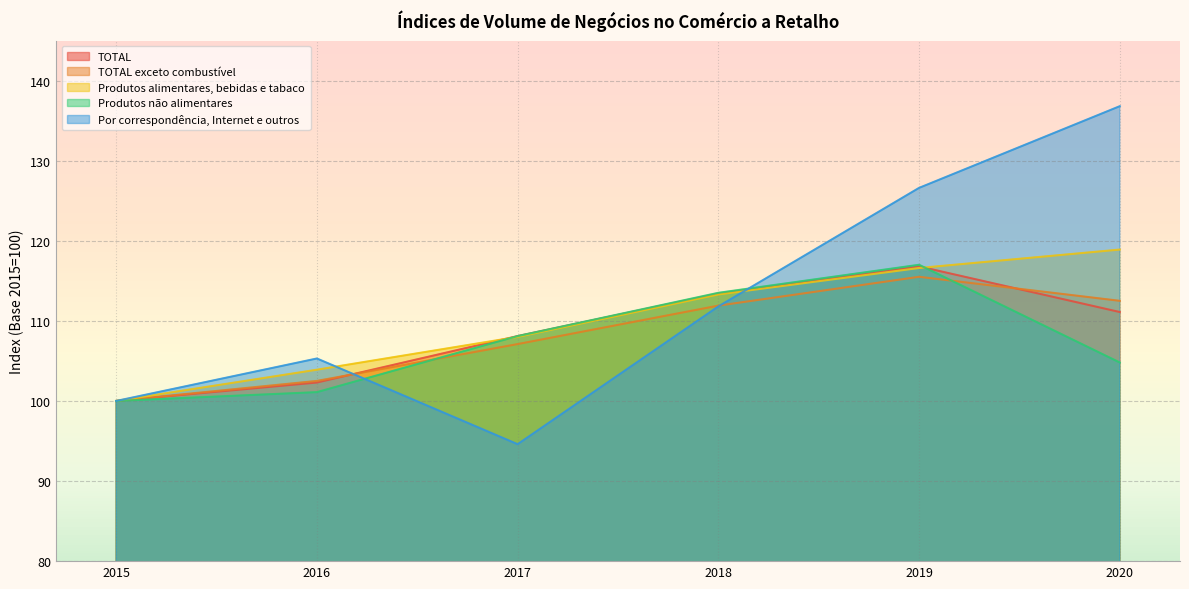

The Produtos não alimentares series shows 37.4 at 2017. True or false?

False